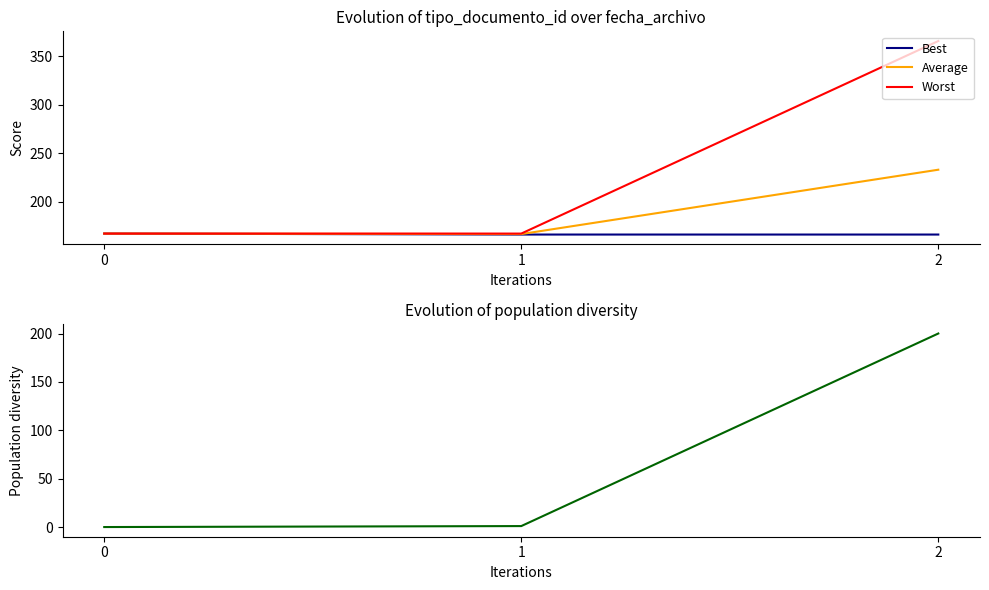

Count the Worst values in the range 167 to 366.

3